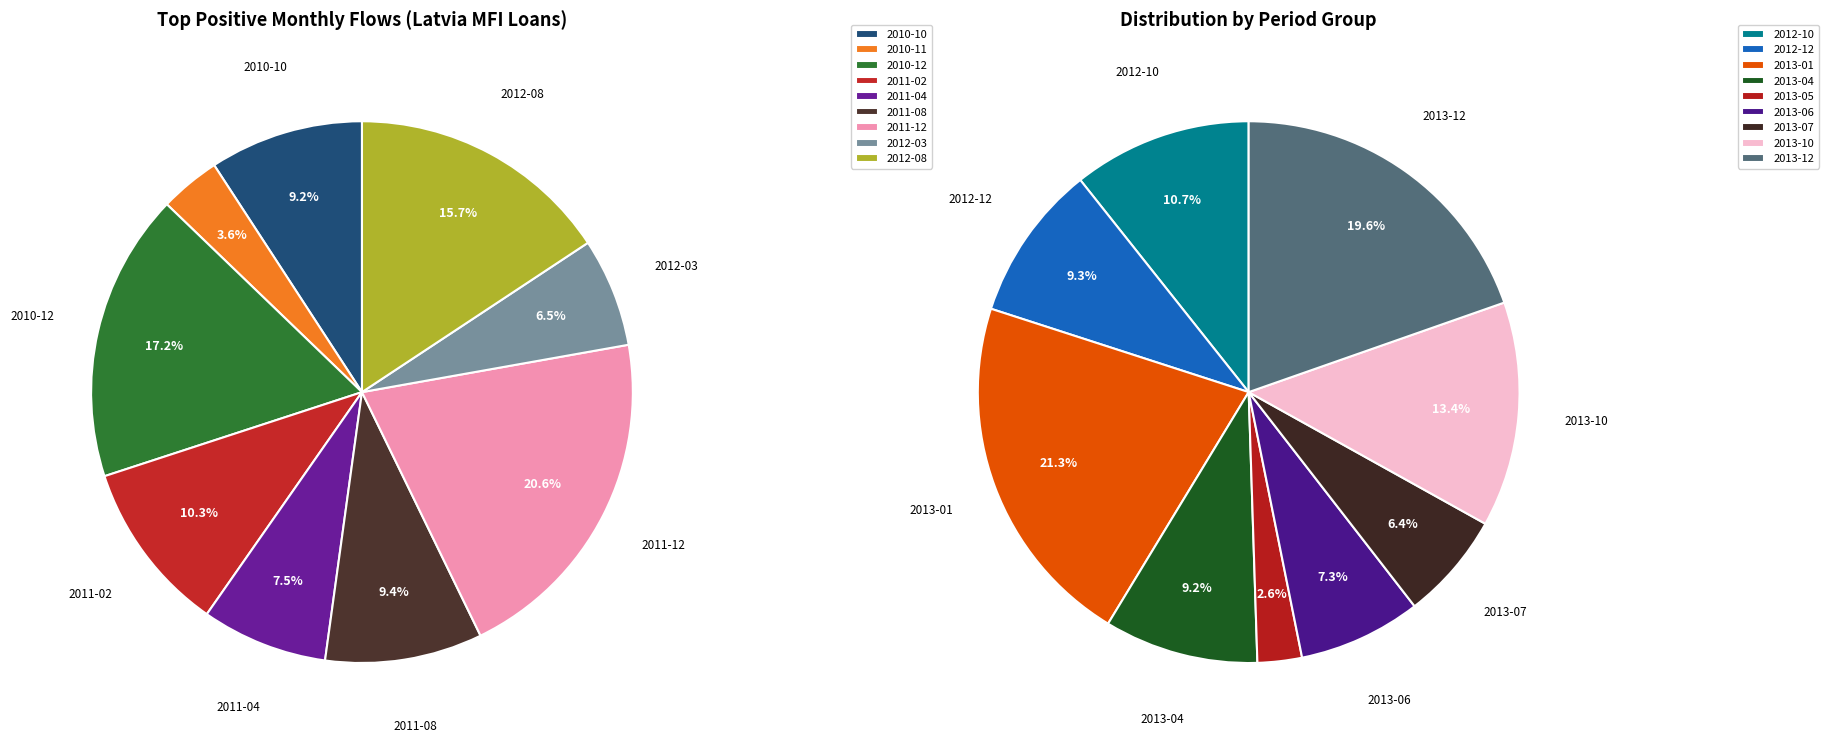

Is it true that 2013-12 is 6% of the pie?

False